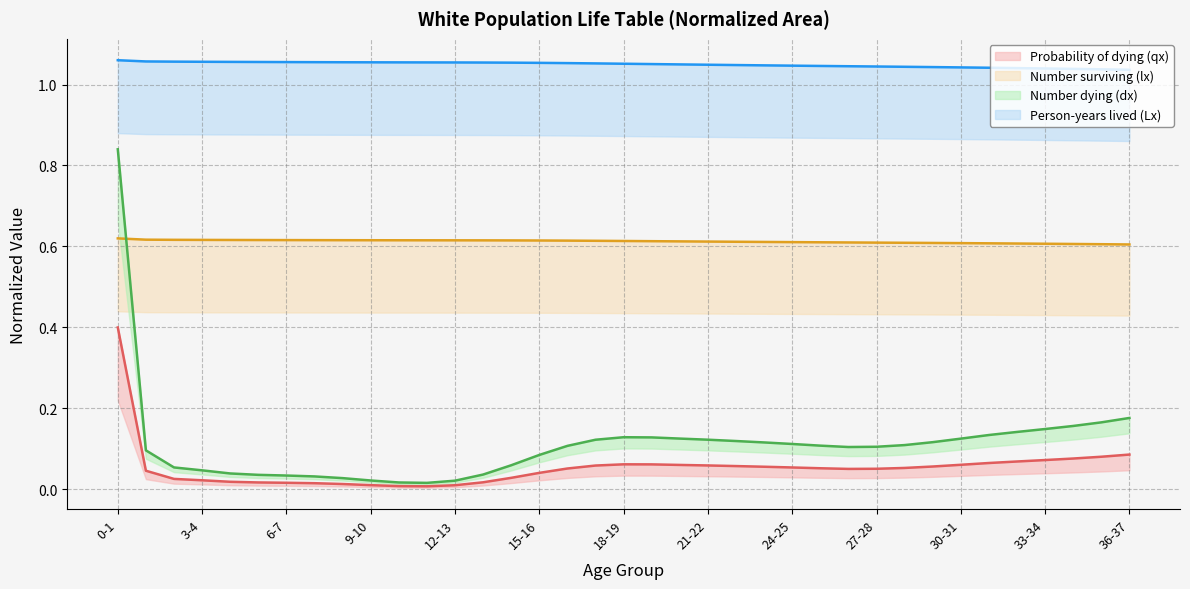

What is the greatest value displayed?

1.1